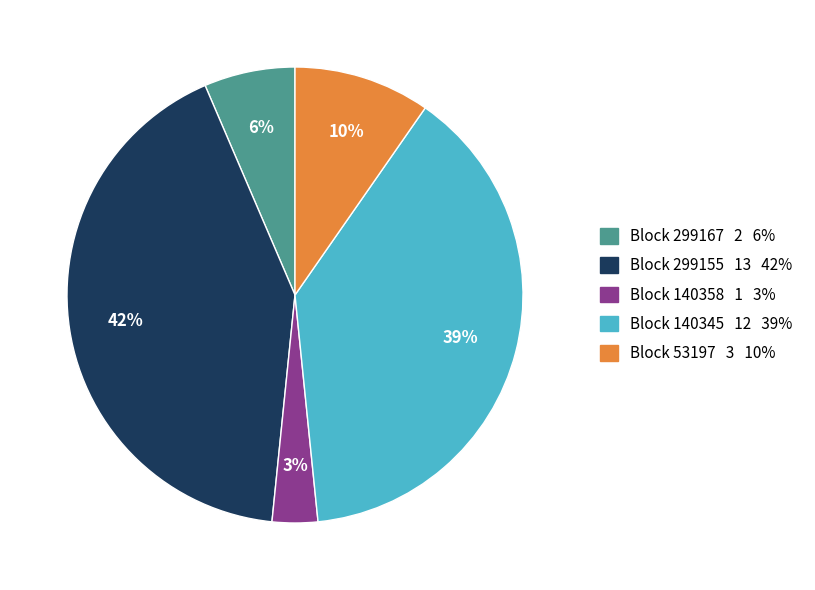

To the nearest percent, what is the average slice percentage?

20%